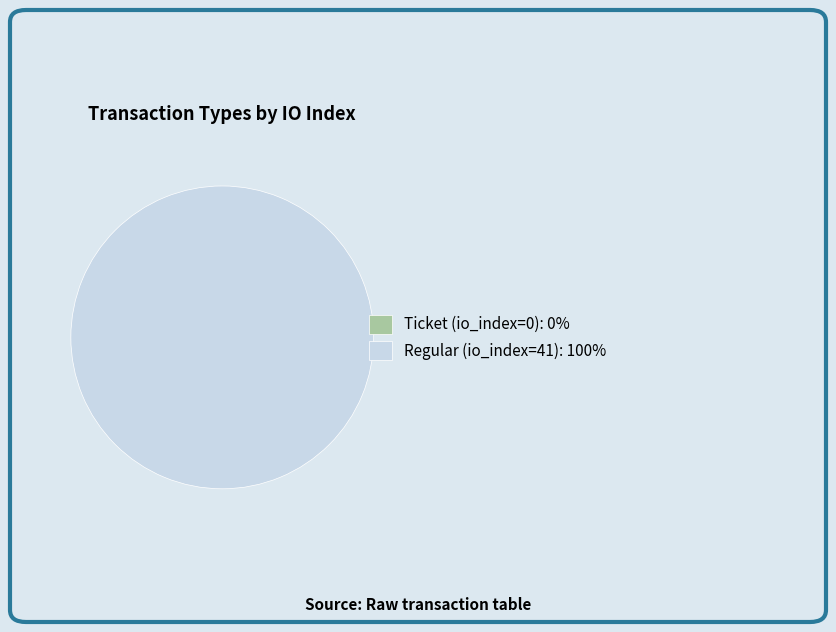

To the nearest percent, what is the average slice percentage?

50%